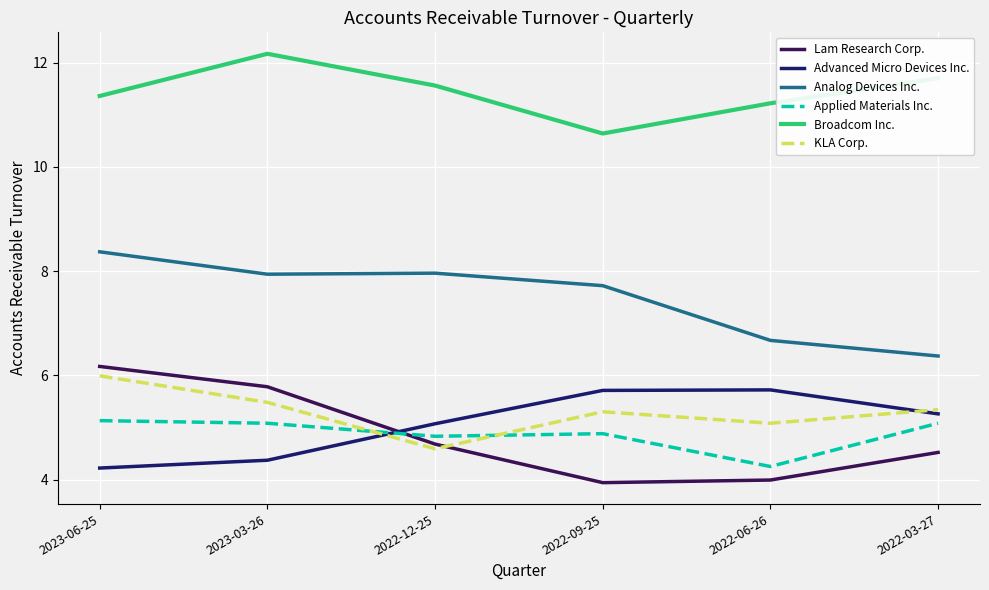

What is the difference between the highest and lowest values at 2022-09-25?

6.7